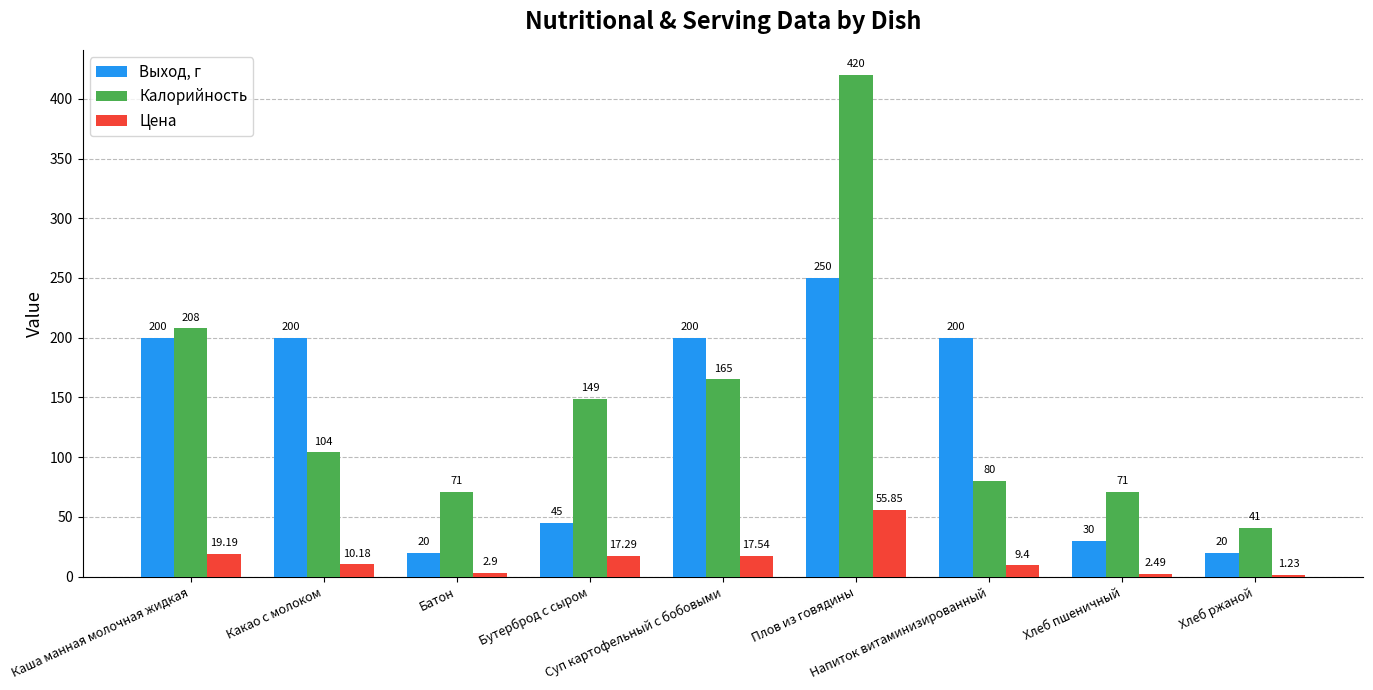

True or false: Калорийность has a value of 307.4 at Каша манная молочная жидкая.

False